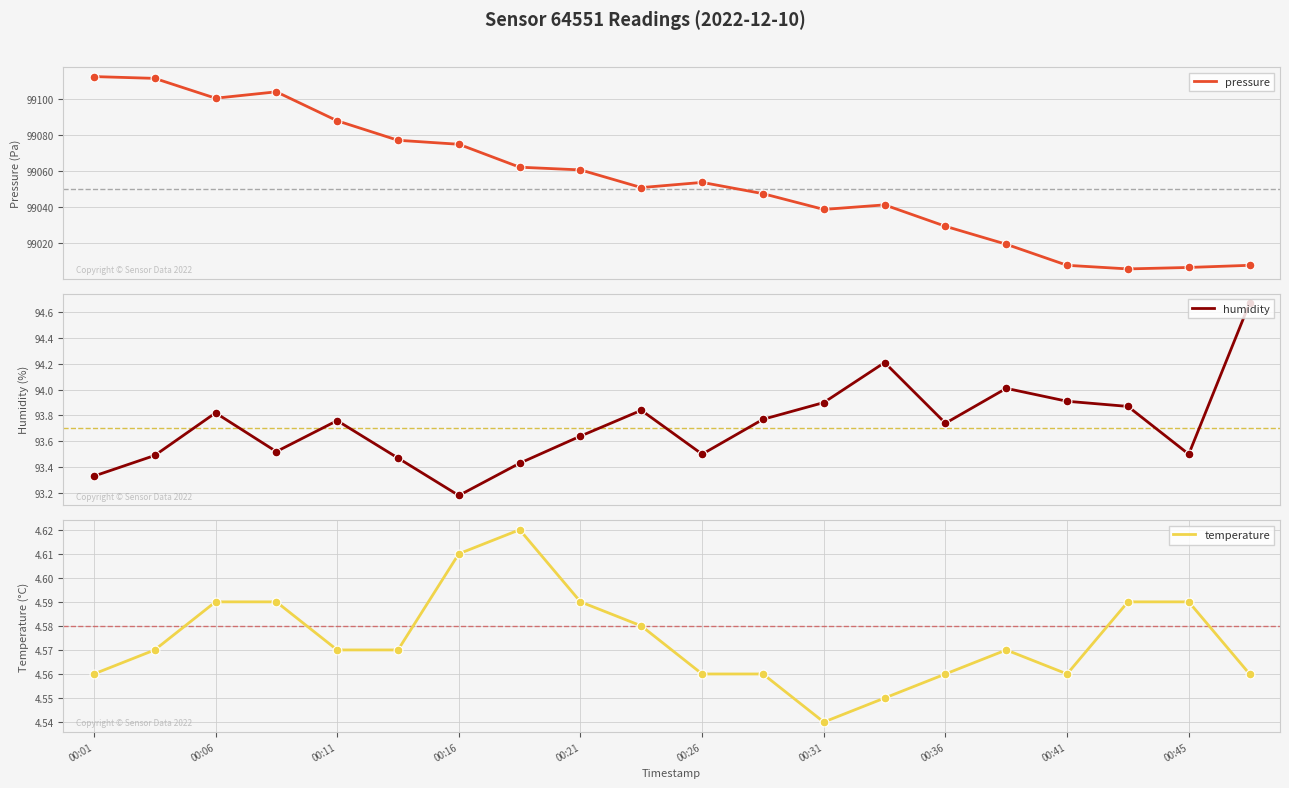

What are all the series names shown in the legend?

pressure, humidity, temperature